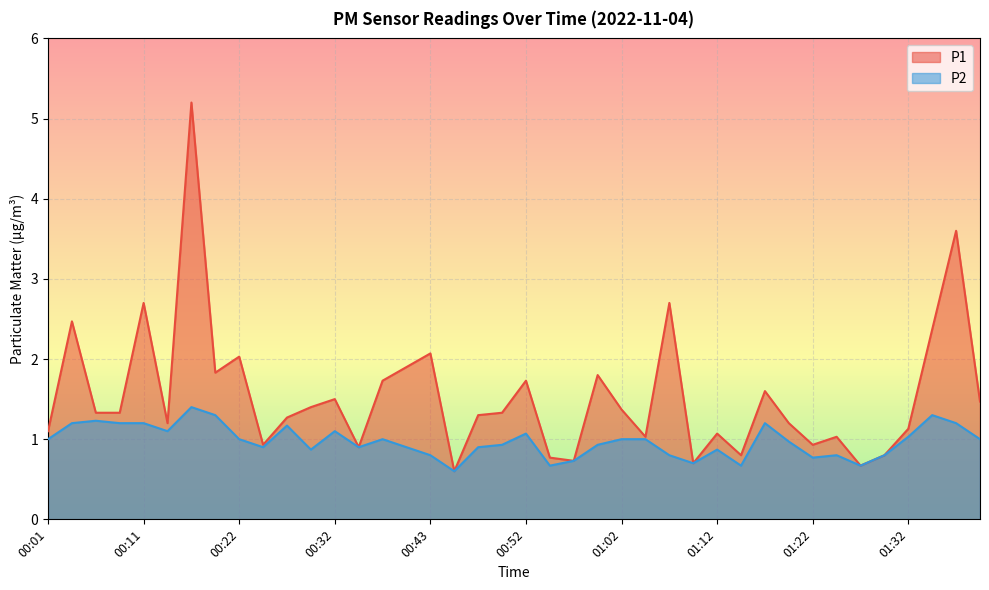

The P1 series shows 3.6 at 00:04. True or false?

False